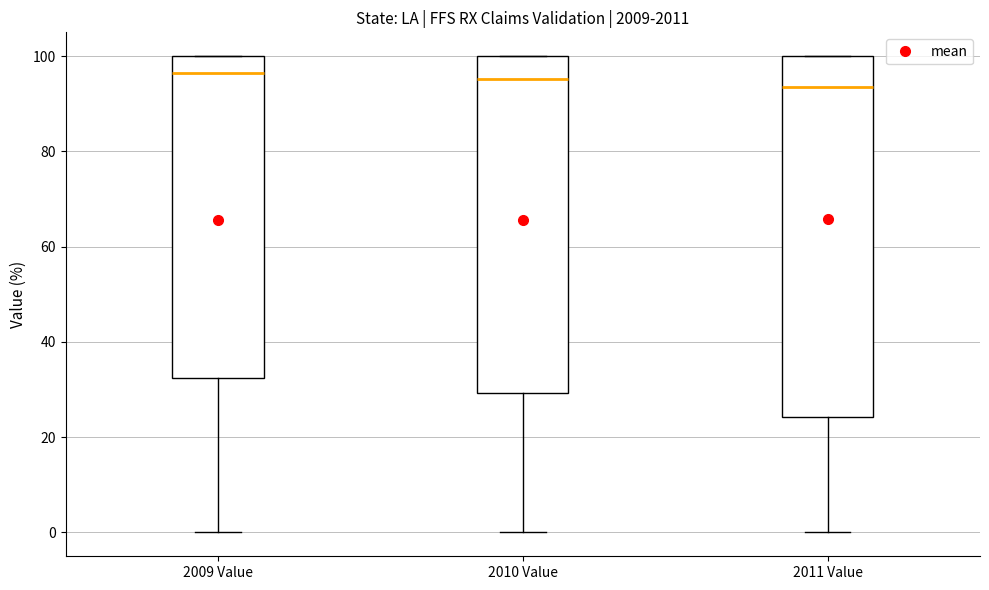

Where does the median line of the box for 2009 Value sit on the y-axis? The values are not printed on the chart, so give them approximately, as read against the axis.

96